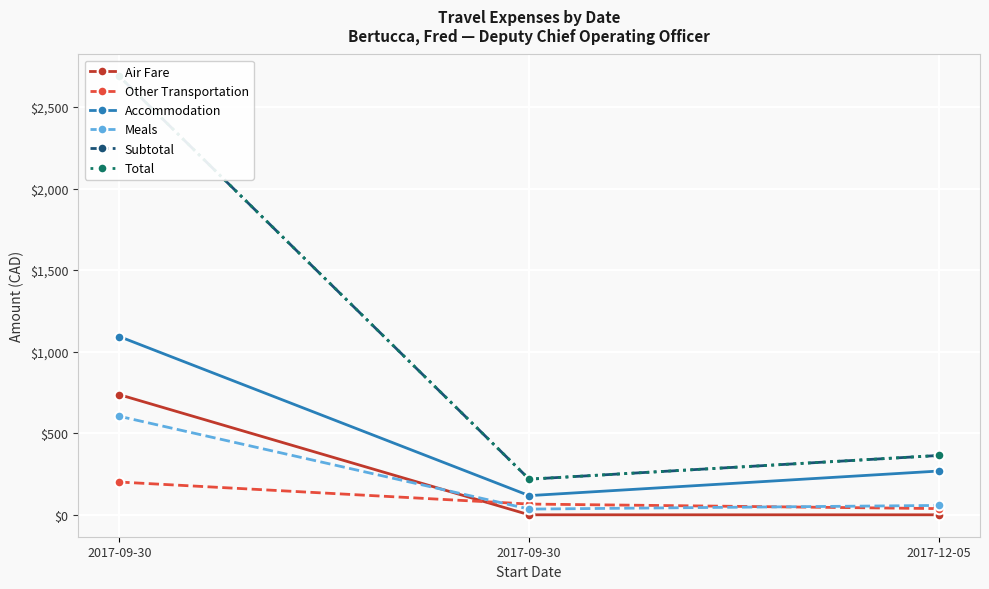

Which series has the largest range (max minus min)?

Subtotal